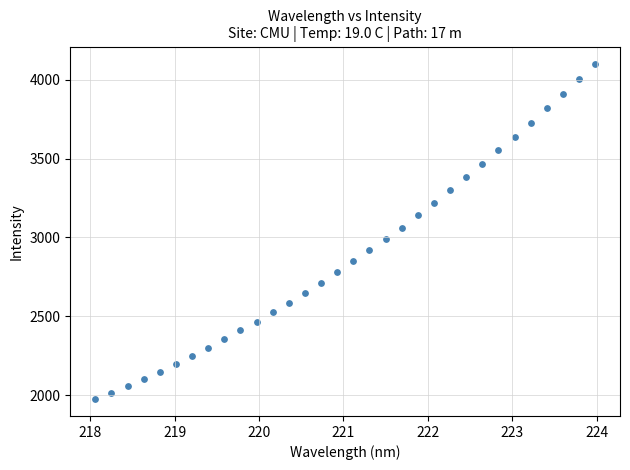

What is the range of X values (max minus min)?

5.9